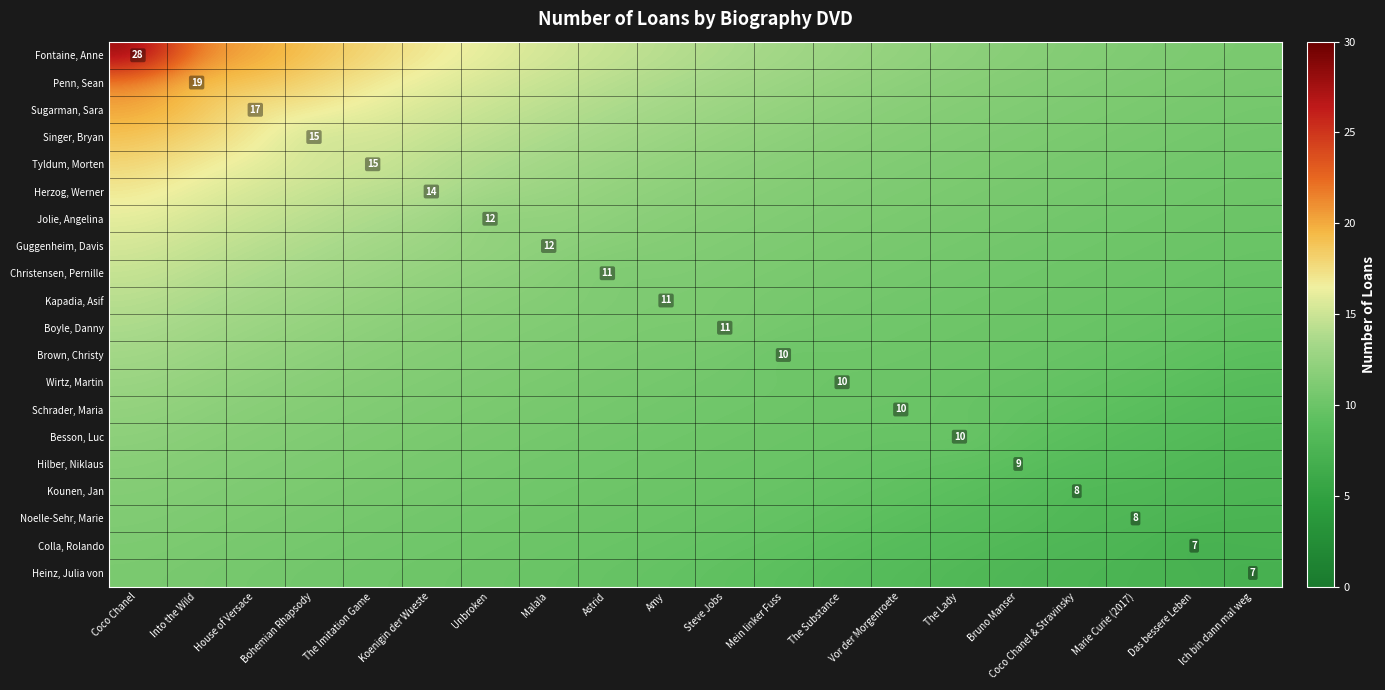

What is the sum of the Singer, Bryan values at Vor der Morgenroete and Das bessere Leben?

21.9